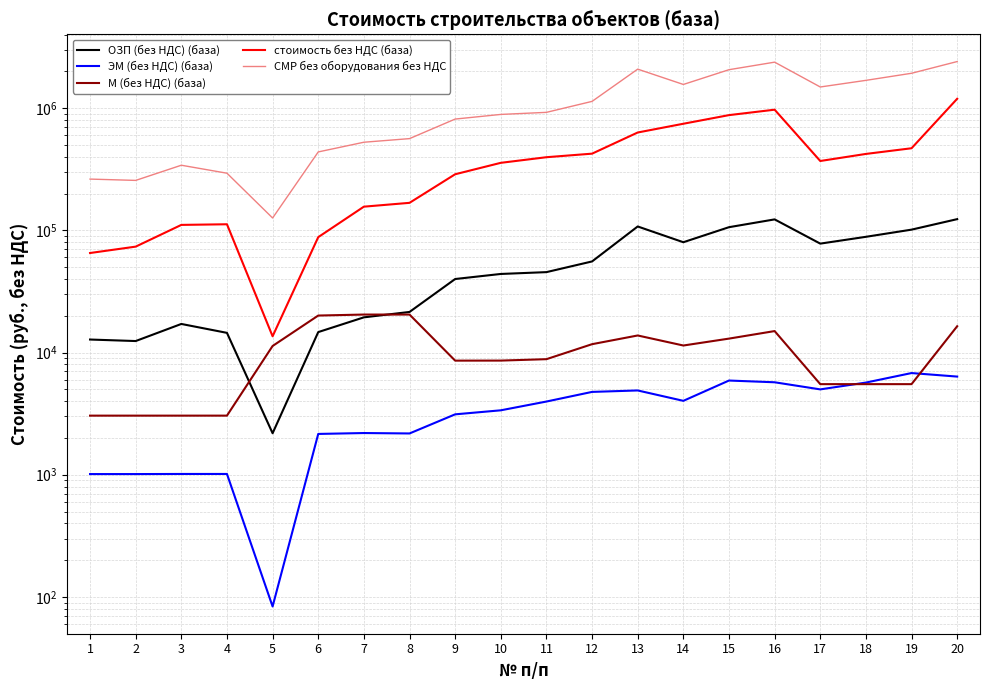

Between 10 and 16, which series saw the biggest shift?

СМР без оборудования без НДС